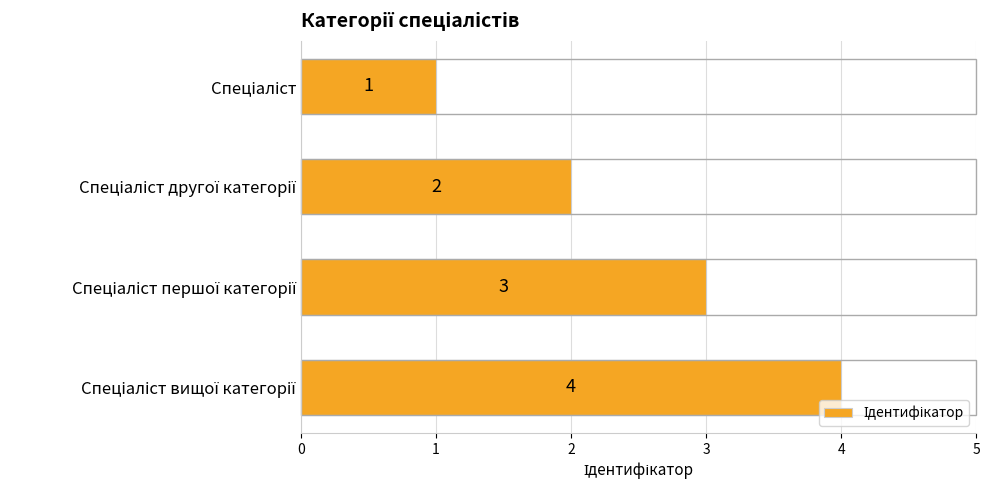

How many values are between 2 and 4?

3